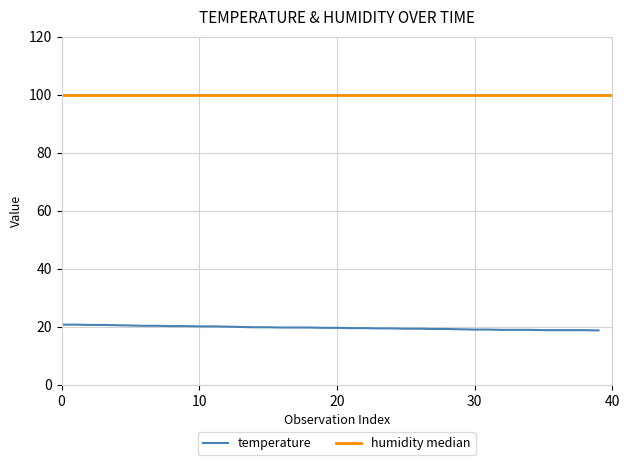

What is the sum of all values?

785.0